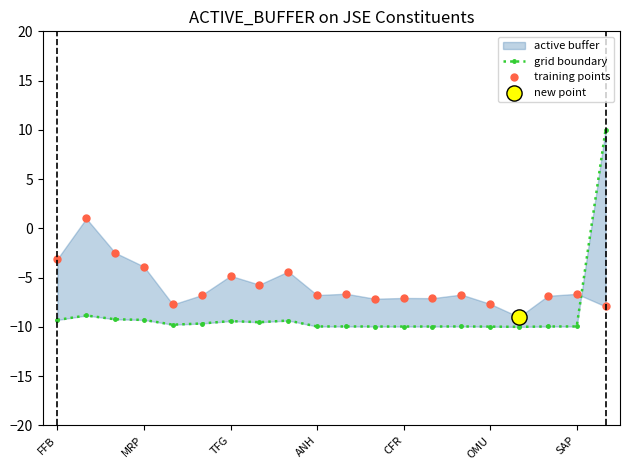

Which series reaches the minimum Y coordinate?

grid boundary